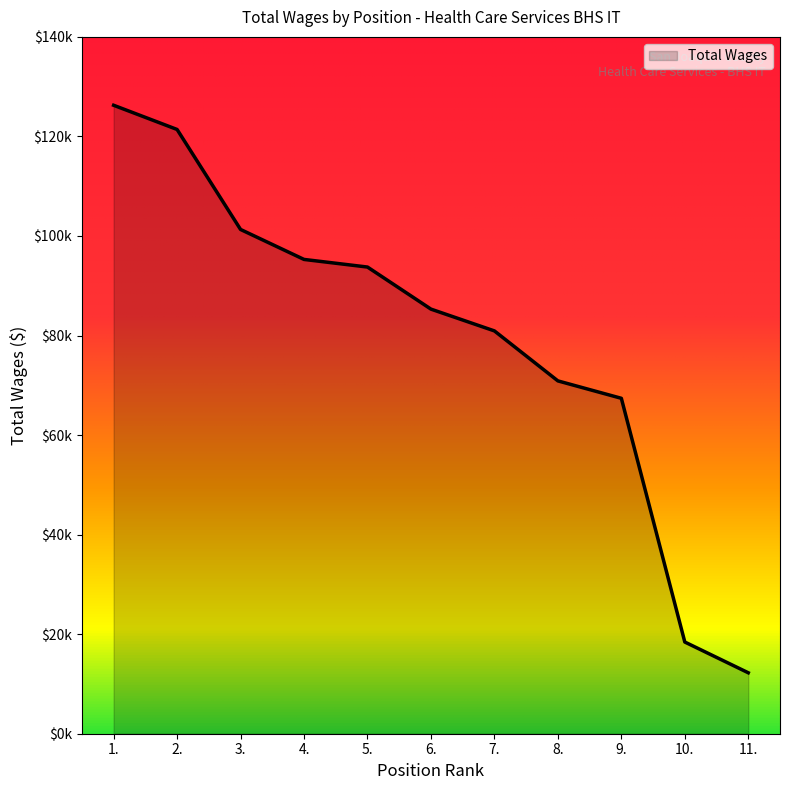

List the labels in order of value, smallest first.

11., 10., 9., 8., 7., 6., 5., 4., 3., 2., 1.